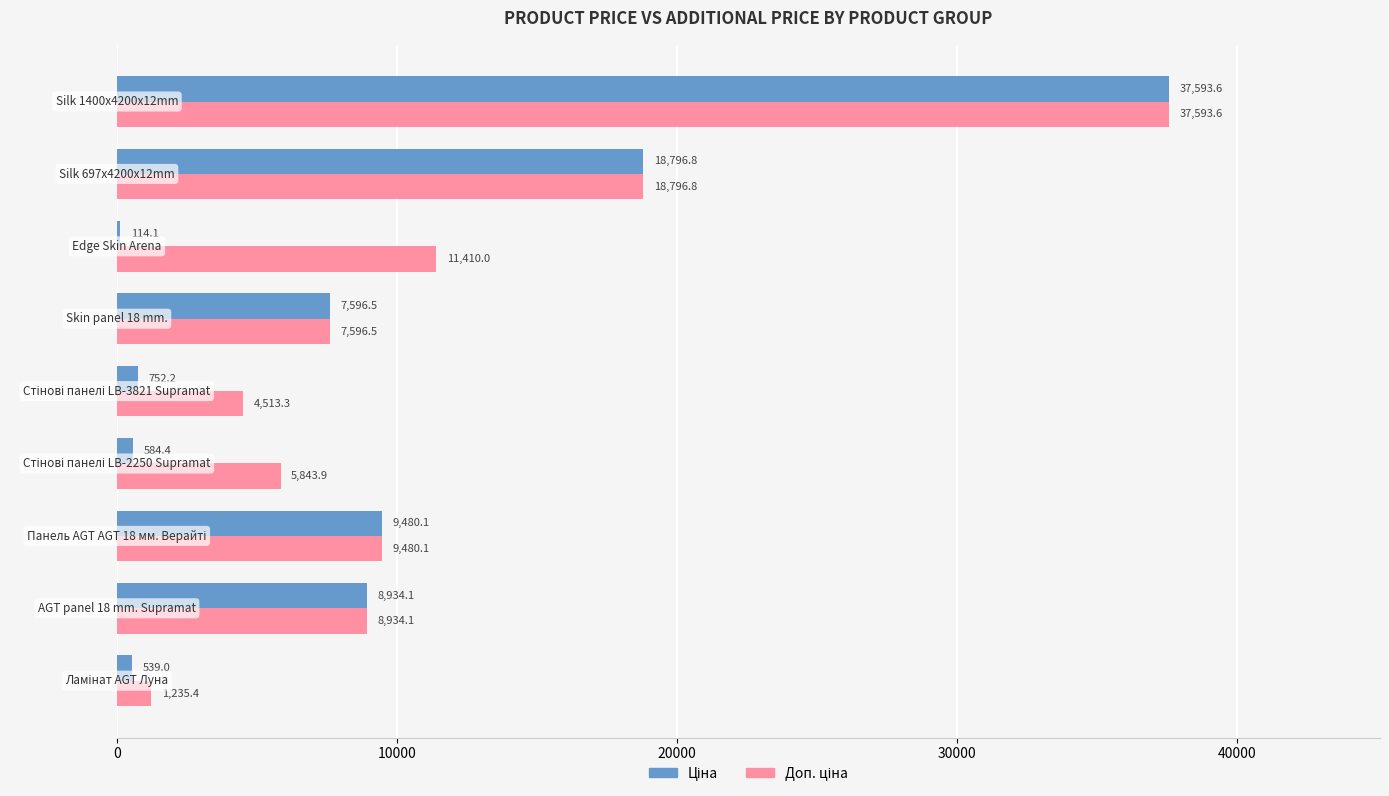

What is the greatest value displayed?

37593.6